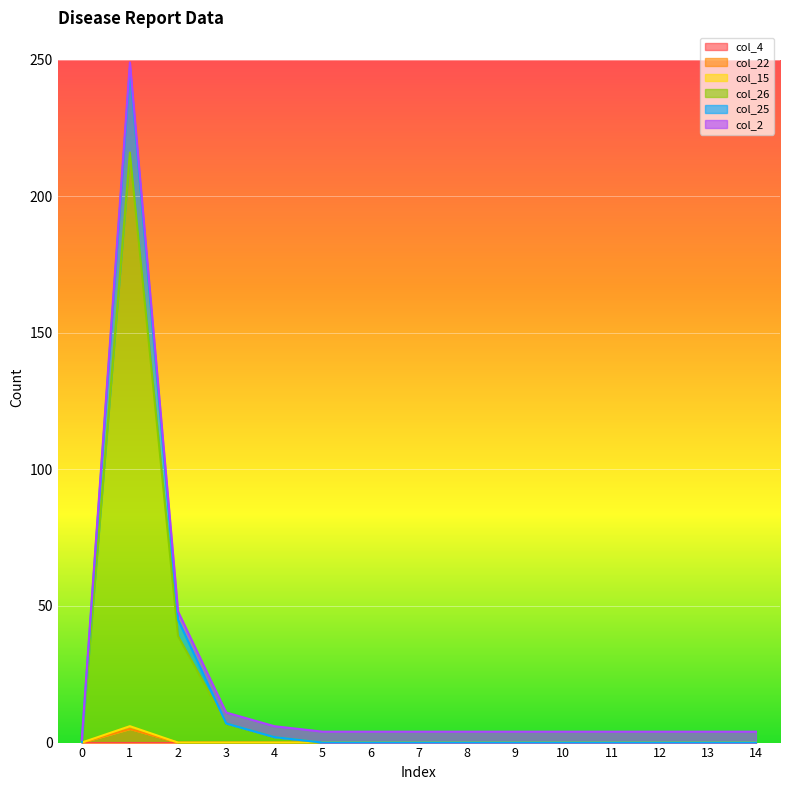

List the labels in order of col_26 value, smallest first.

0, 5, 6, 7, 8, 9, 10, 11, 12, 13, 14, 4, 3, 2, 1